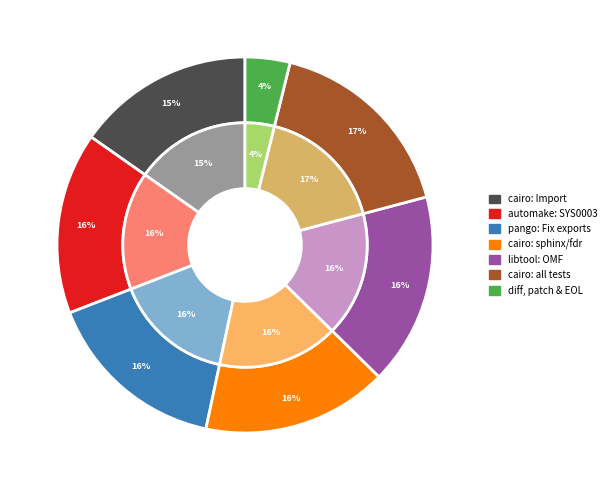

At cairo: Import and build upstream sources, list the series in order from smallest to largest.

inner, outer